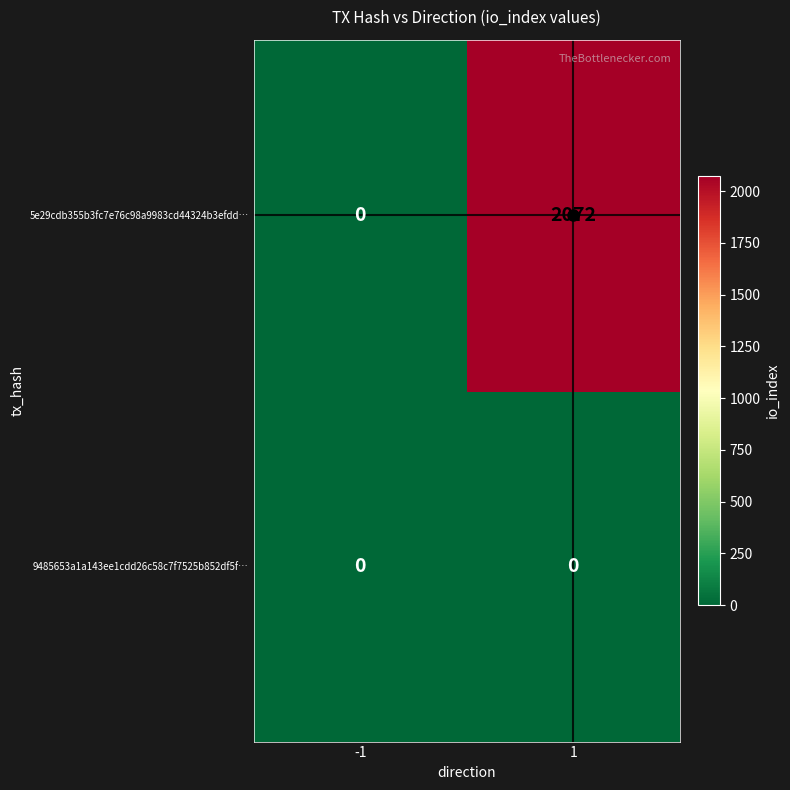

Which series has the largest total across all categories?

5e29cdb355b3fc7e76c98a9983cd44324b3efdd…